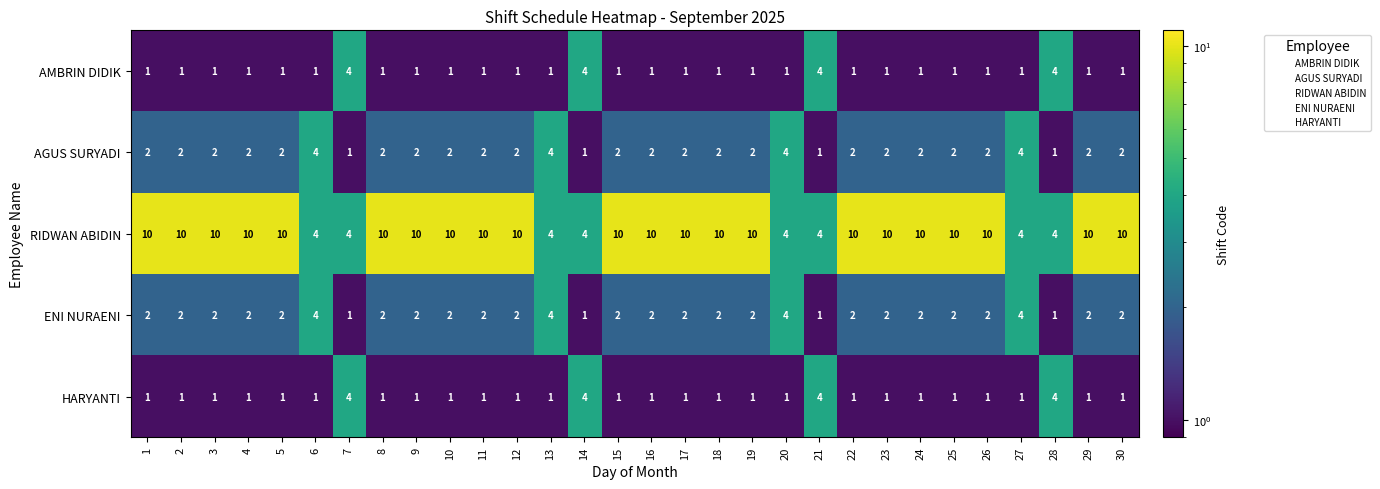

Read the RIDWAN ABIDIN value at 4.

10